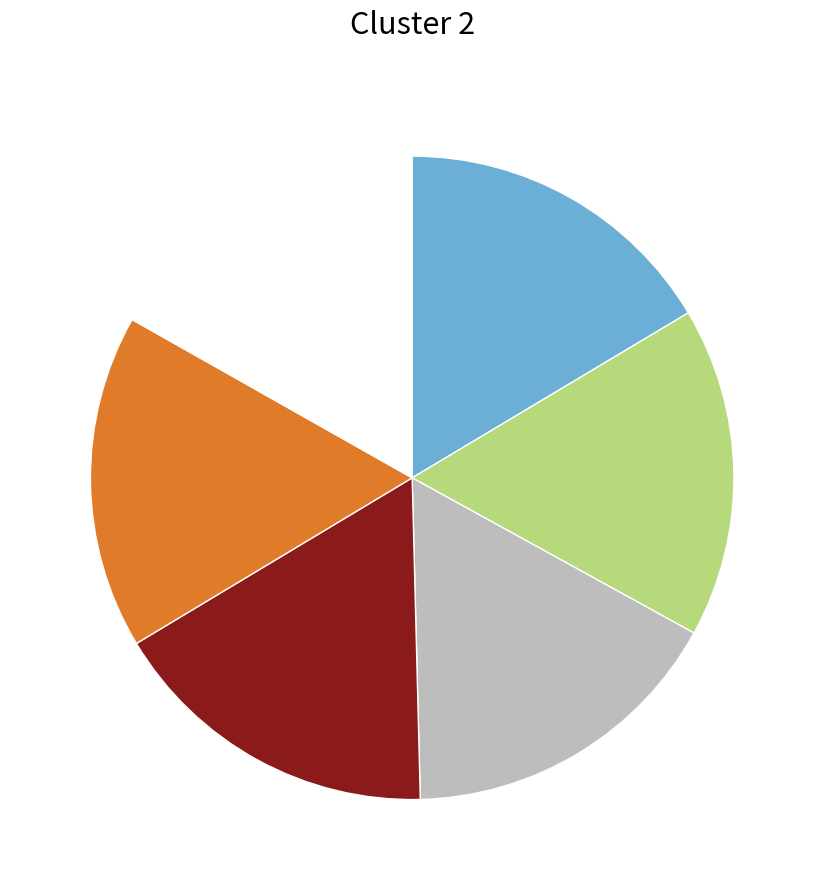

How many segments does this pie chart have?

6